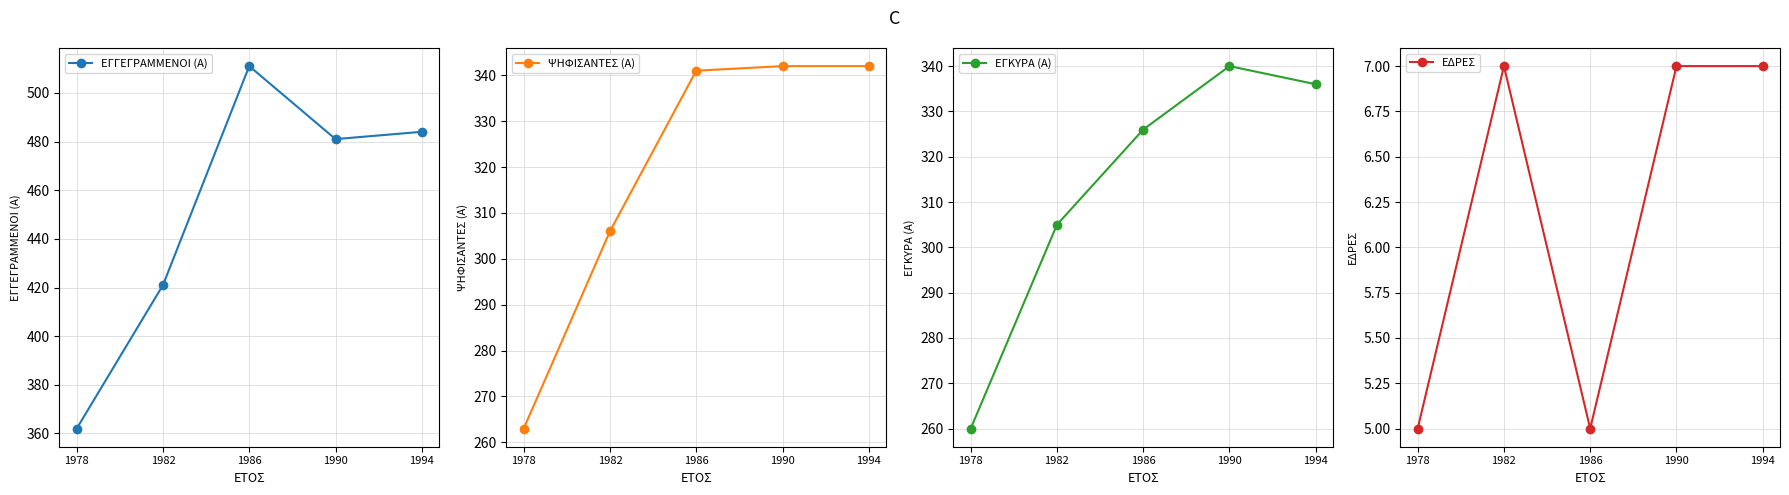

What is the difference between the highest and lowest values at 1978?

357